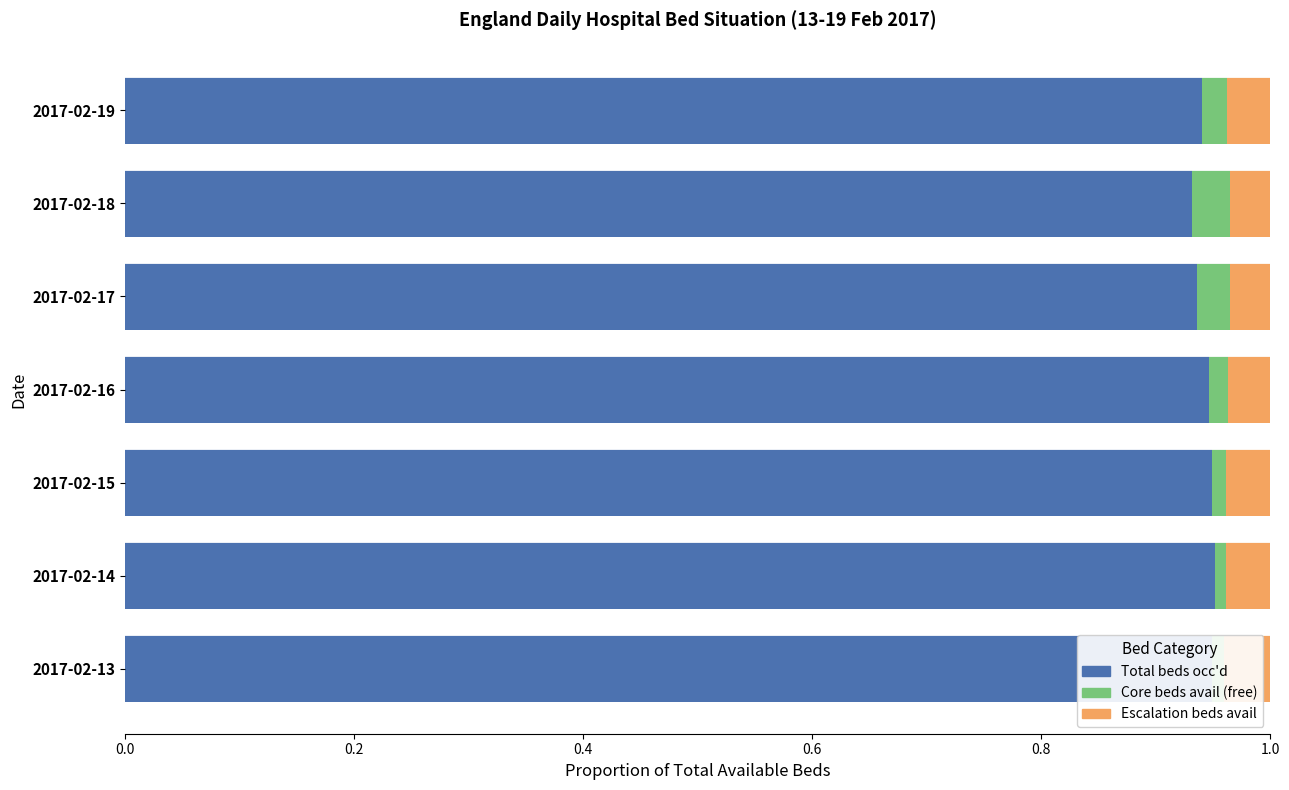

The value of Total beds occ'd at 2017-02-13 is 1.4. True or false?

False